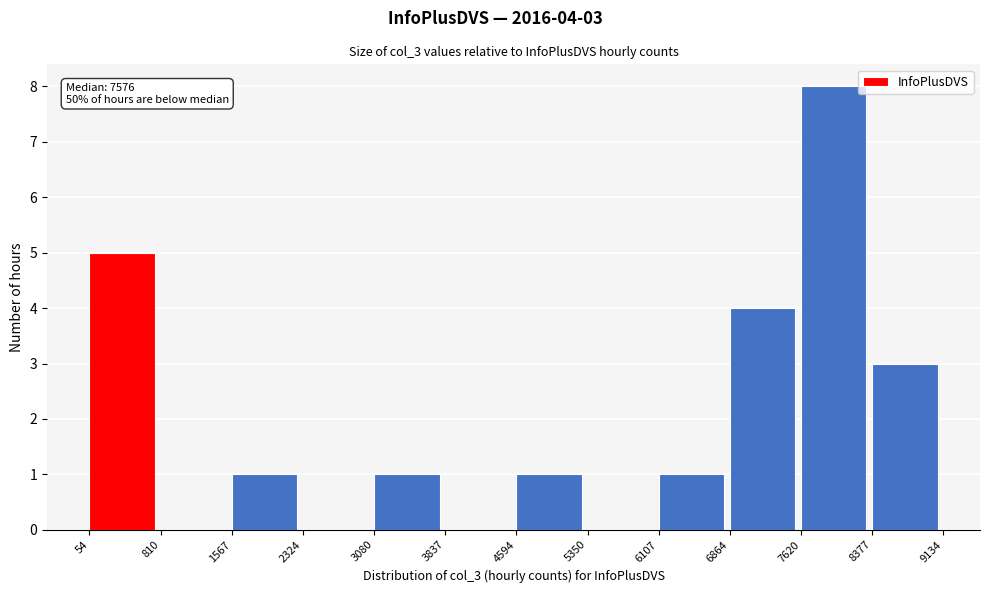

Over which range of the x-axis is the bar tallest?

7620 to 8377